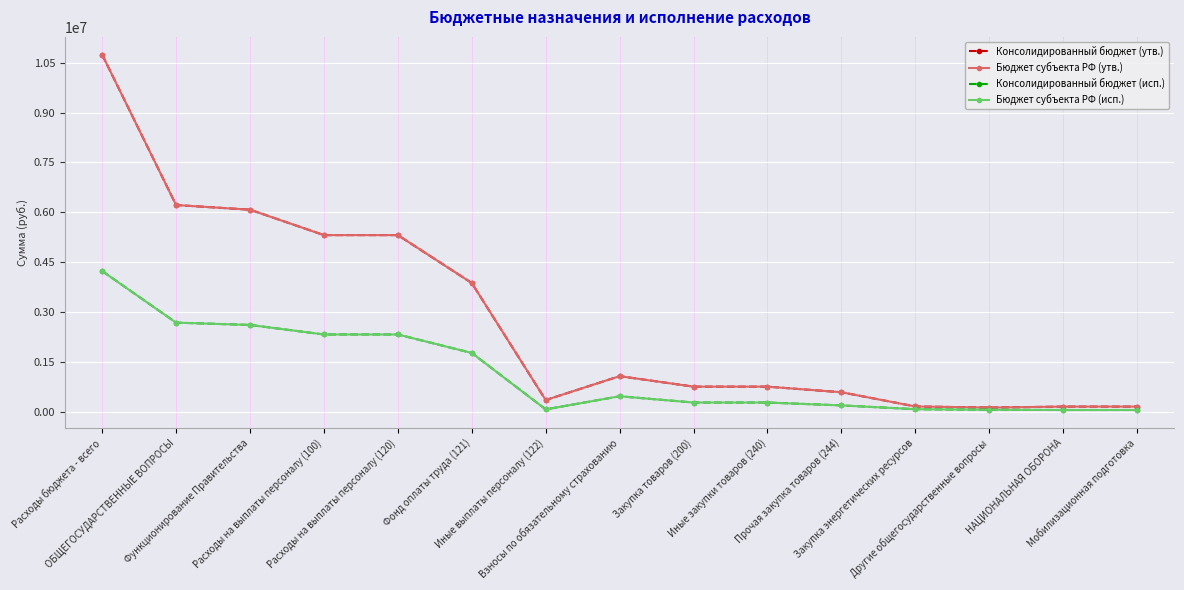

At Иные закупки товаров (240), list the series in order from smallest to largest.

Консолидированный бюджет (исп.), Бюджет субъекта РФ (исп.), Консолидированный бюджет (утв.), Бюджет субъекта РФ (утв.)